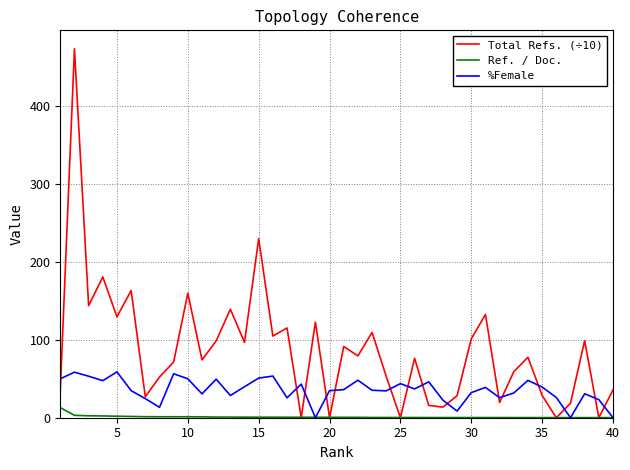

How many intersections are there between %Female and Ref. / Doc.?

5